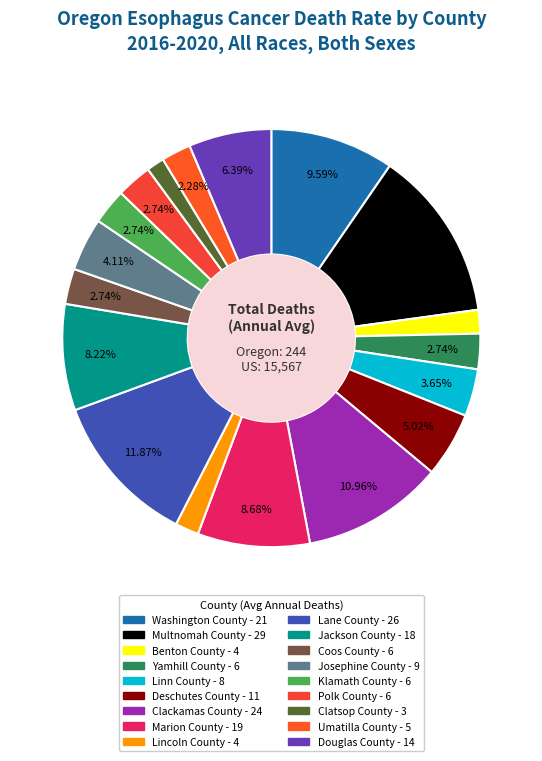

To the nearest percent, what percentage of the pie is Multnomah County?

13%